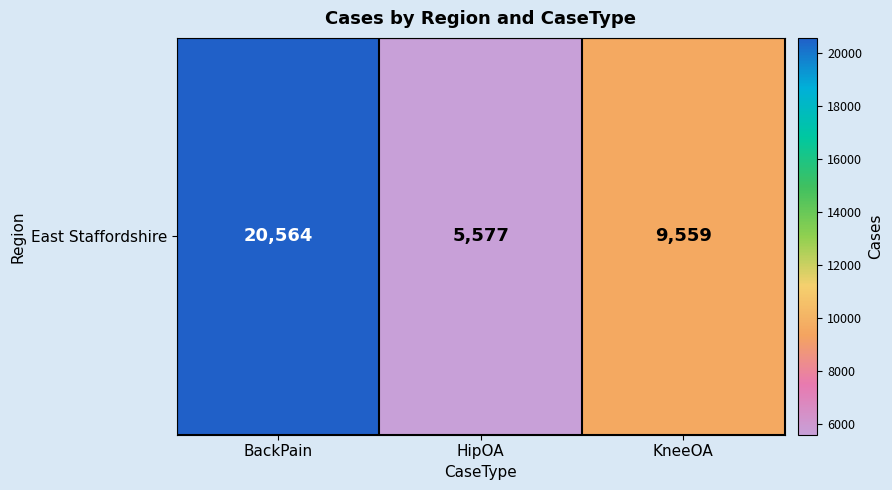

Reading left to right, list all the values displayed in this chart.

20564	5577	9559